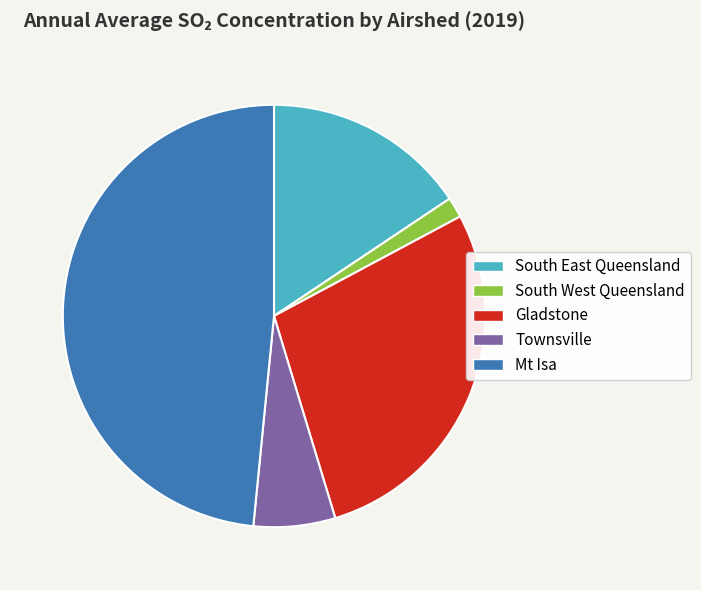

Which category has the smallest portion of the pie?

South West Queensland